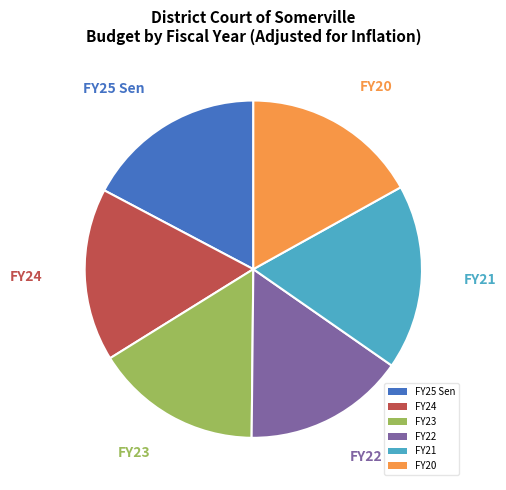

Is there any slice that represents more than half of the pie?

No